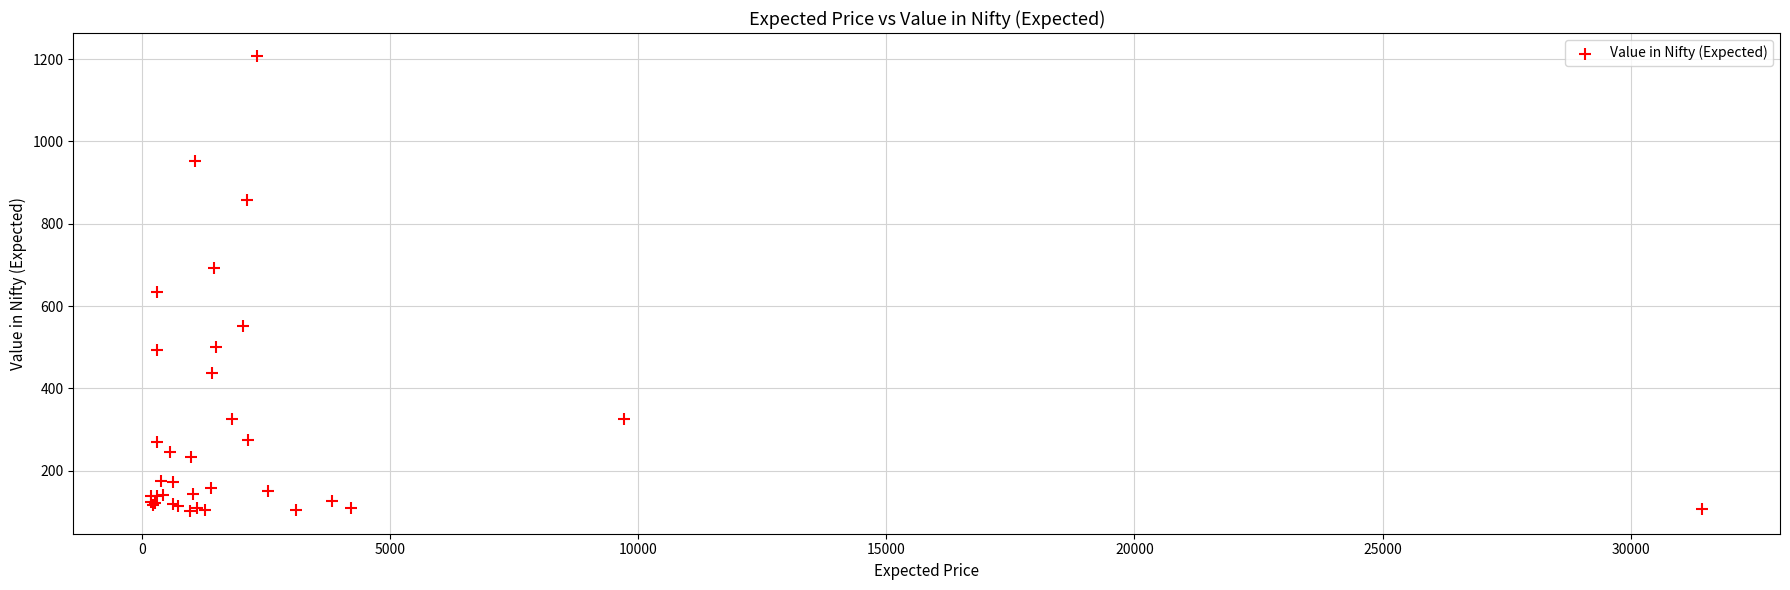

What Y value in the scatter plot is closest to 655?

634.1